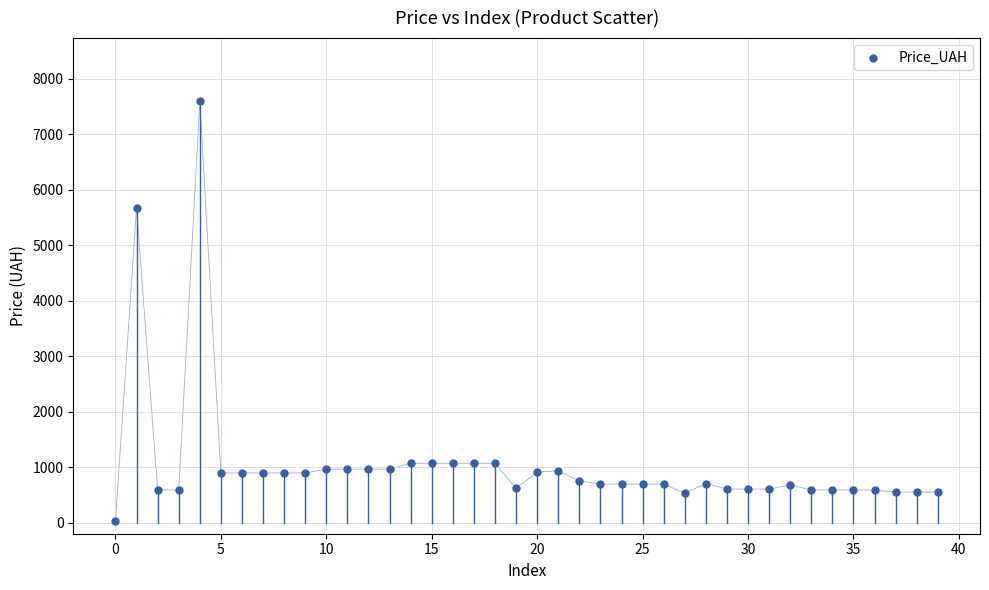

What is the range of Y values (max minus min)?

7564.5